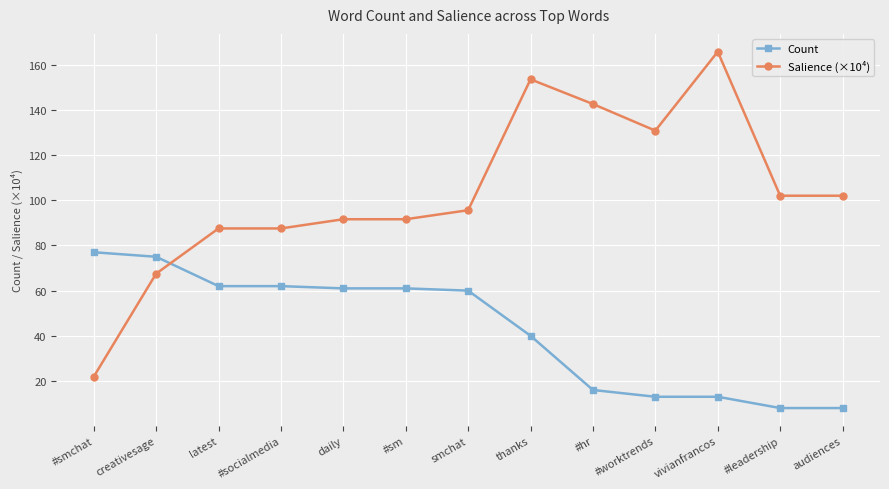

True or false: Count has a value of 4.1 at vivianfrancos.

False